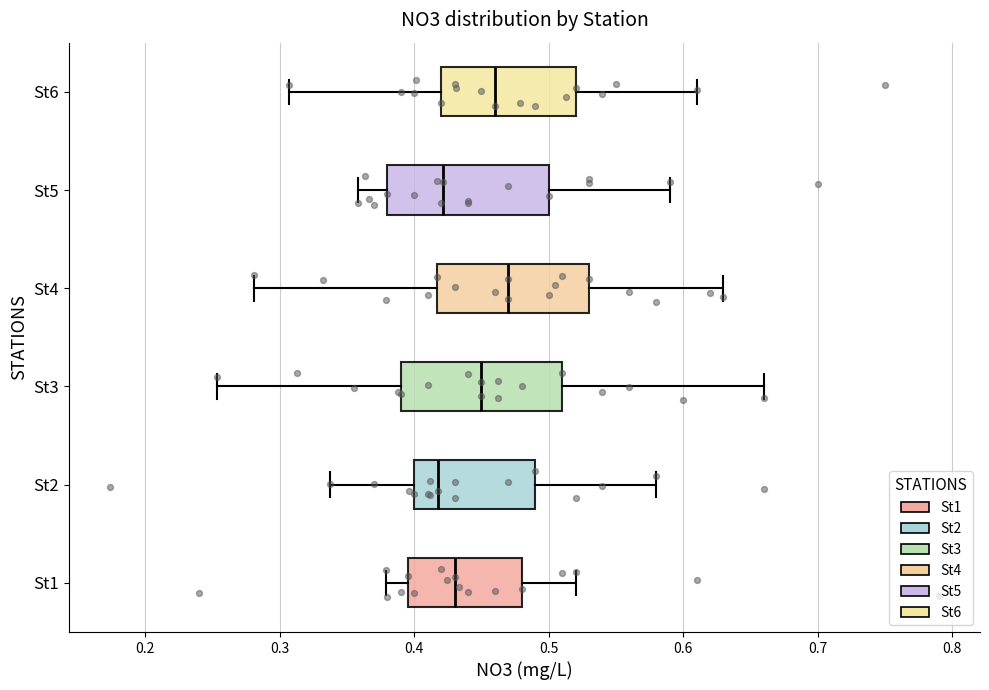

Reading bottom to top, transcribe this box plot: for each box, give where its median line is, the range the box spans, and where its two whiskers end, as read against the x-axis. The values are not printed on the chart, so give them approximately, as read against the axis.

St1: median 0.43, box 0.40 to 0.48, whiskers 0.38 to 0.52
St2: median 0.42, box 0.40 to 0.49, whiskers 0.34 to 0.58
St3: median 0.45, box 0.39 to 0.51, whiskers 0.25 to 0.66
St4: median 0.47, box 0.42 to 0.53, whiskers 0.28 to 0.63
St5: median 0.42, box 0.38 to 0.50, whiskers 0.36 to 0.59
St6: median 0.46, box 0.42 to 0.52, whiskers 0.31 to 0.61